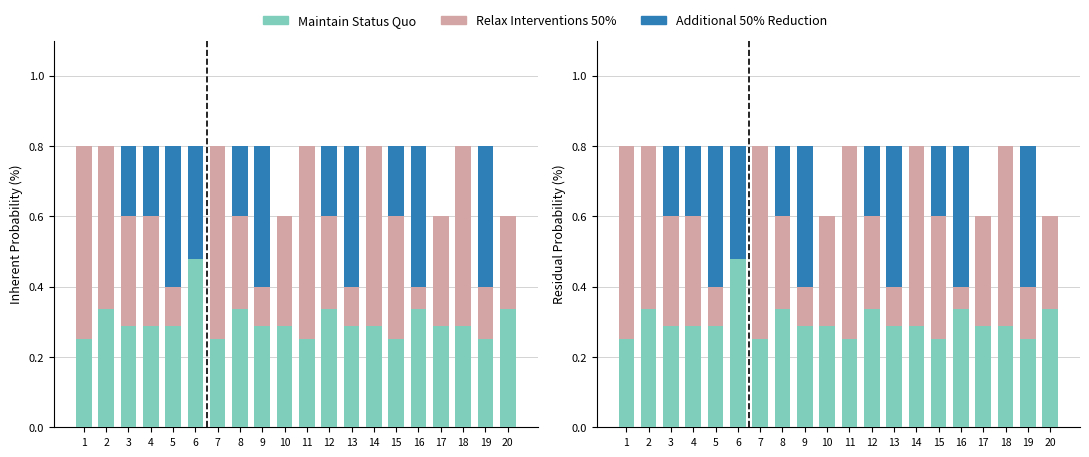

At which label does Relax Interventions 50% reach its minimum?

6